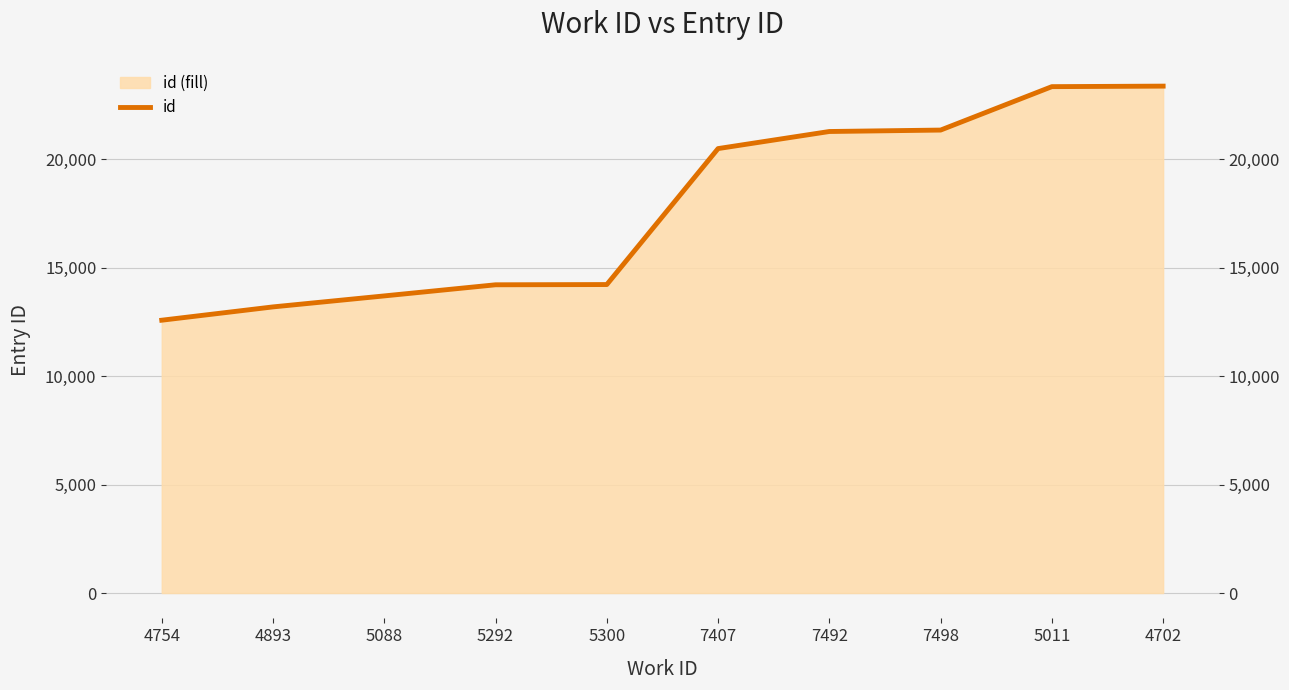

What is the smallest value displayed?

12584